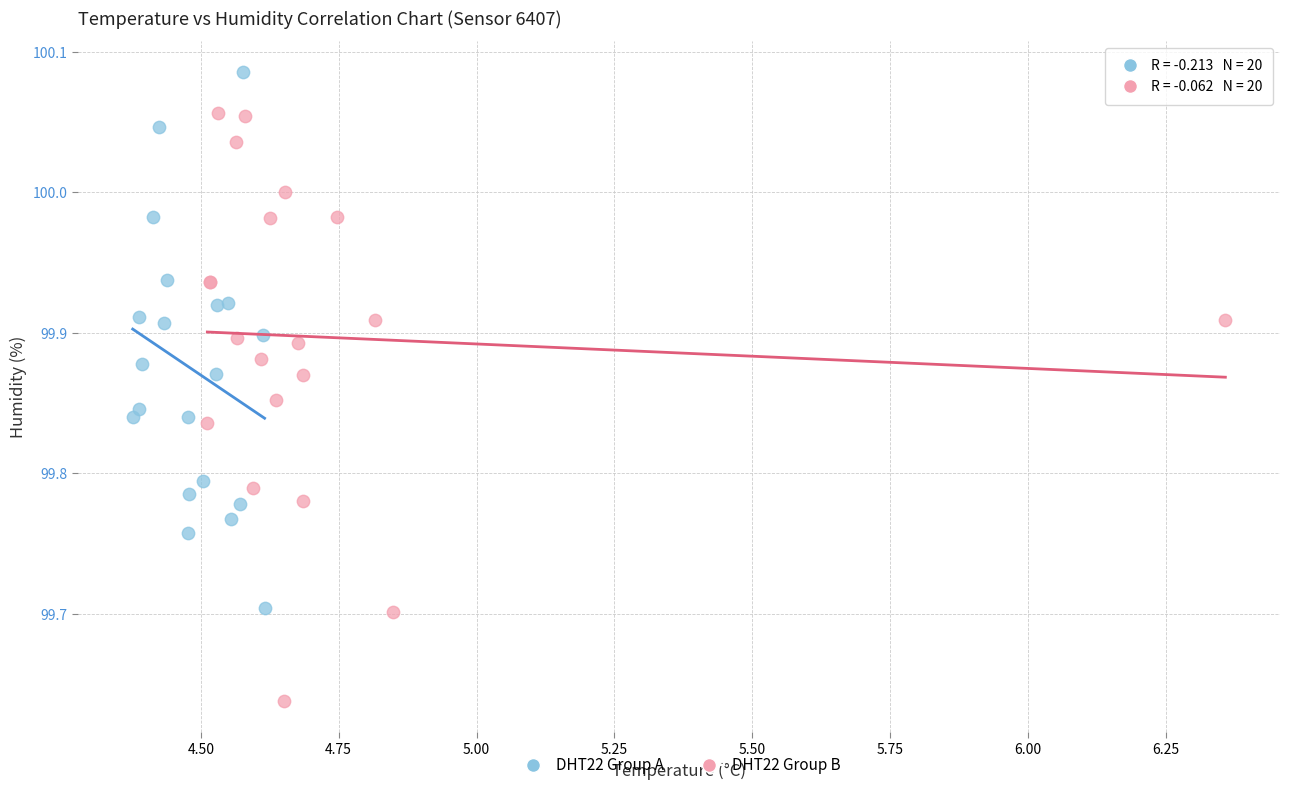

Which series reaches the maximum Y coordinate?

DHT22 Group A